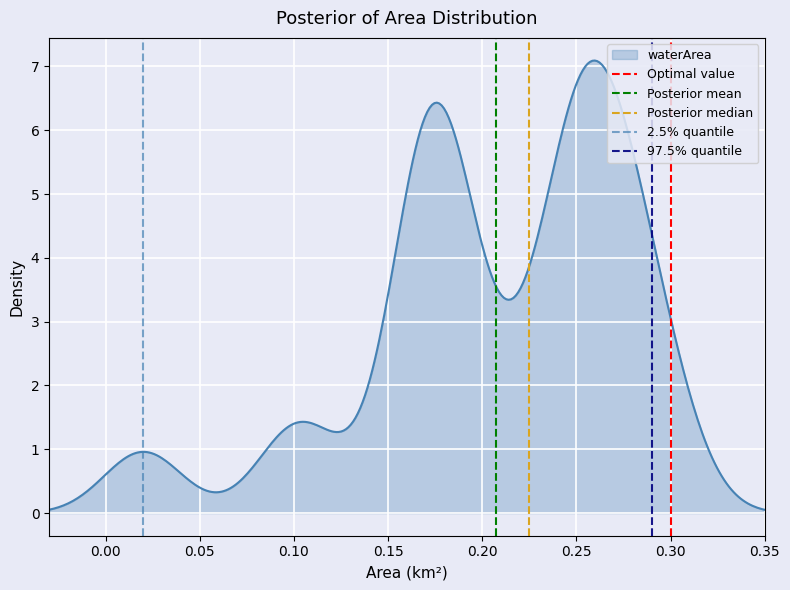

How many values in 97.5% quantile are above zero?

1